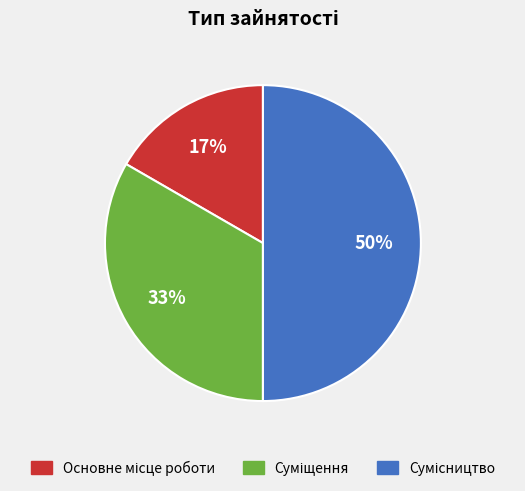

To the nearest percent, what is the difference between the largest and smallest slice percentages?

33%